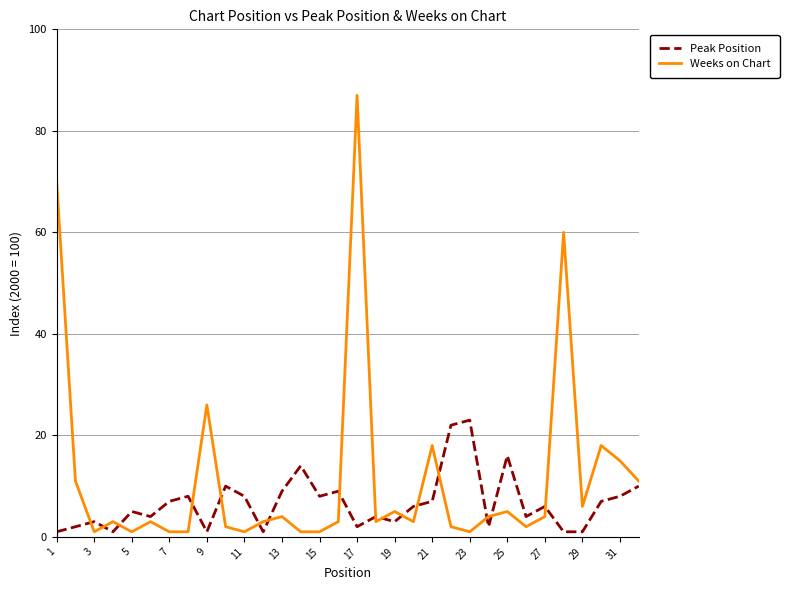

Does the chart have visible grid lines?

Yes